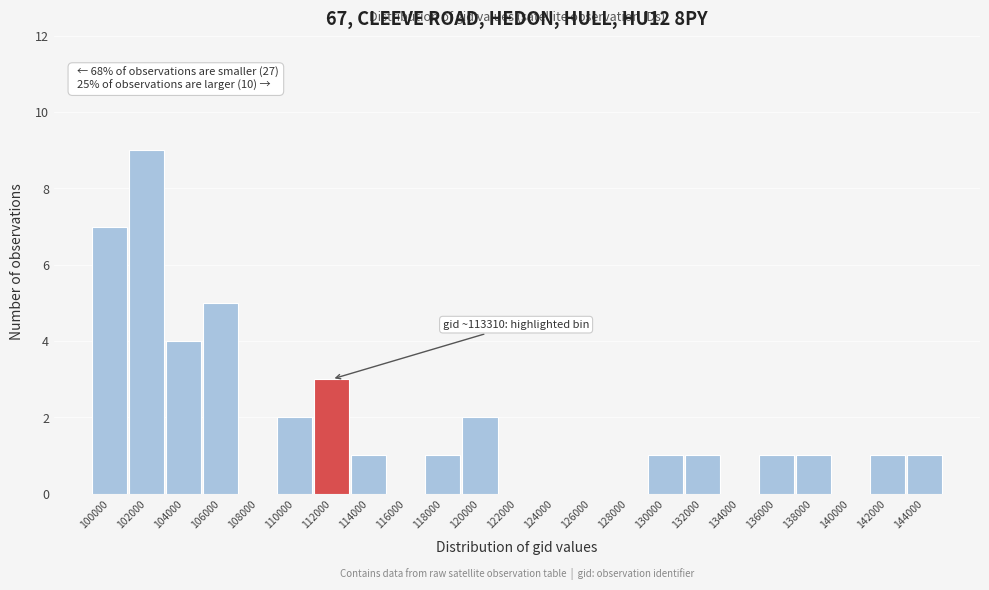

Reading right to left, transcribe all the data shown in this chart.

144000=1	142000=1	140000=0	138000=1	136000=1	134000=0	132000=1	130000=1	128000=0	126000=0	124000=0	122000=0	120000=2	118000=1	116000=0	114000=1	112000=3	110000=2	108000=0	106000=5	104000=4	102000=9	100000=7